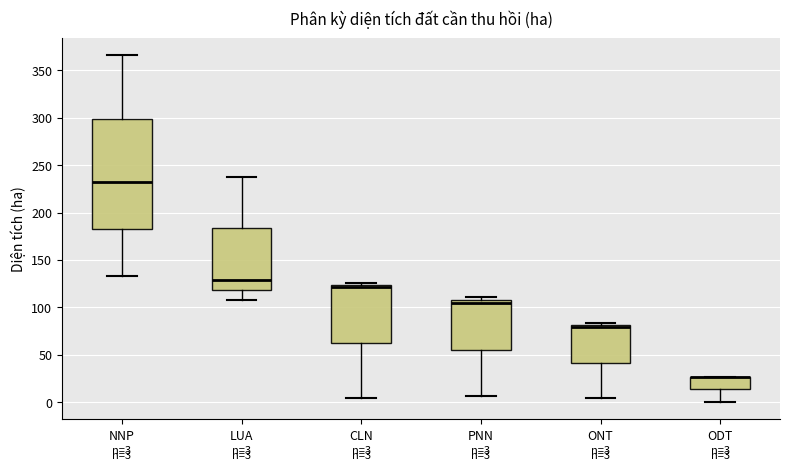

Which box is the tallest, from its lower edge to its upper edge?

NNP